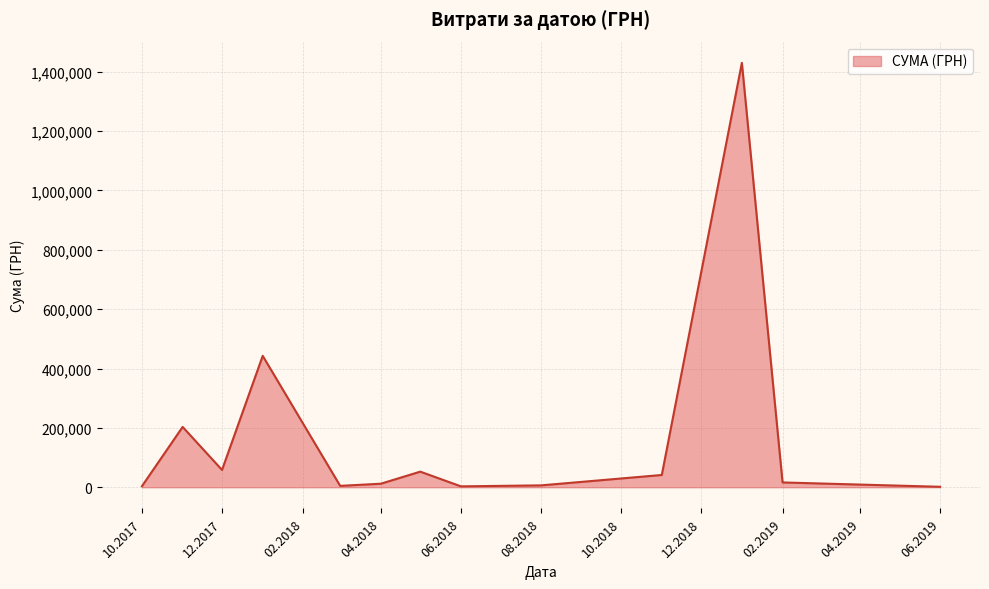

What is the difference between the maximum and minimum values?

1428467.4